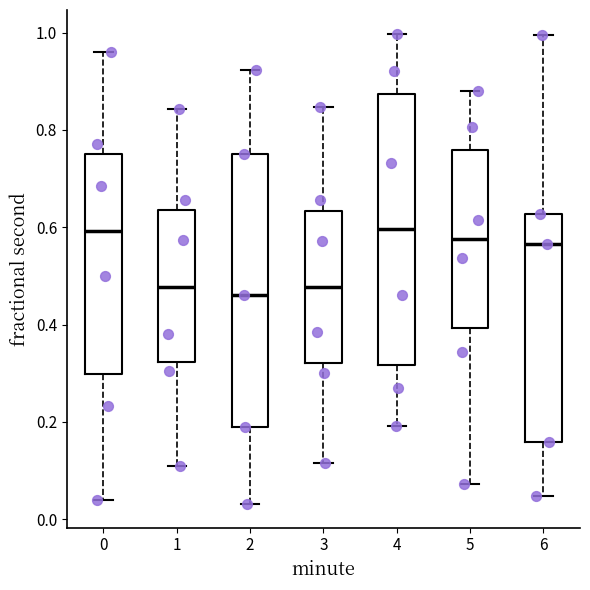

Where is the lower edge of the box at x = 0 on the y-axis? The values are not printed on the chart, so give them approximately, as read against the axis.

0.30